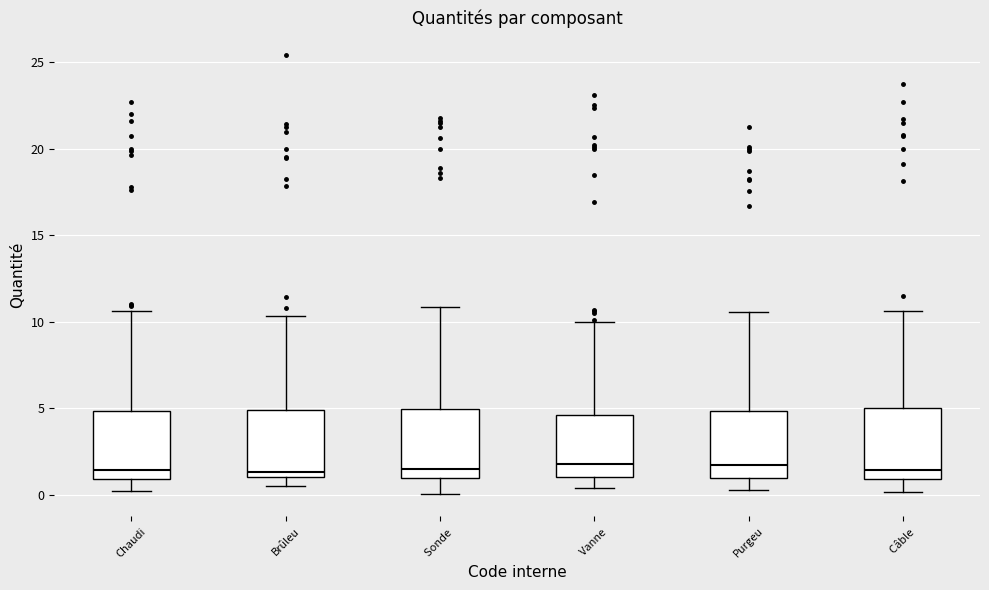

Reading left to right, transcribe this box plot: for each box, give where its median line is, the range the box spans, and where its two whiskers end, as read against the y-axis. The values are not printed on the chart, so give them approximately, as read against the axis.

Chaudi: median 1.5, box 1.0 to 5.0, whiskers 0.0 to 10.5
Brûleu: median 1.5, box 1.0 to 5.0, whiskers 0.5 to 10.5
Sonde: median 1.5, box 1.0 to 5.0, whiskers 0.0 to 11.0
Vanne: median 2.0, box 1.0 to 4.5, whiskers 0.5 to 10.0
Purgeu: median 2.0, box 1.0 to 5.0, whiskers 0.5 to 10.5
Câble: median 1.5, box 1.0 to 5.0, whiskers 0.0 to 10.5